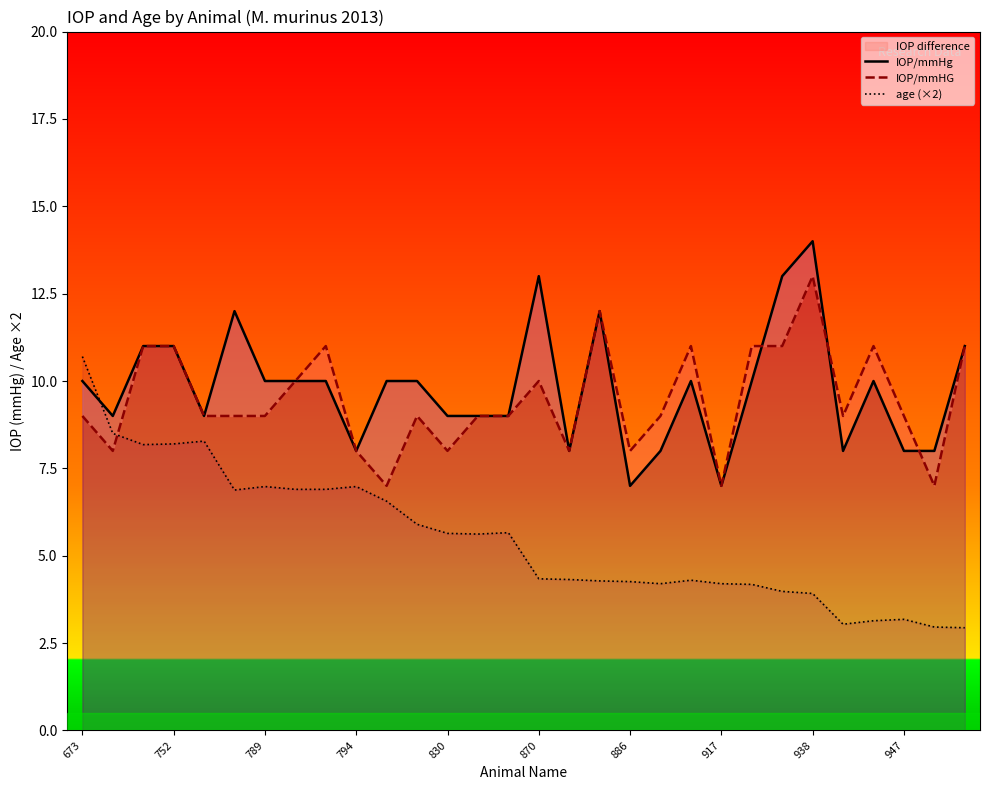

What is the value of the IOP/mmHg point at the 19th from the left?

7.0